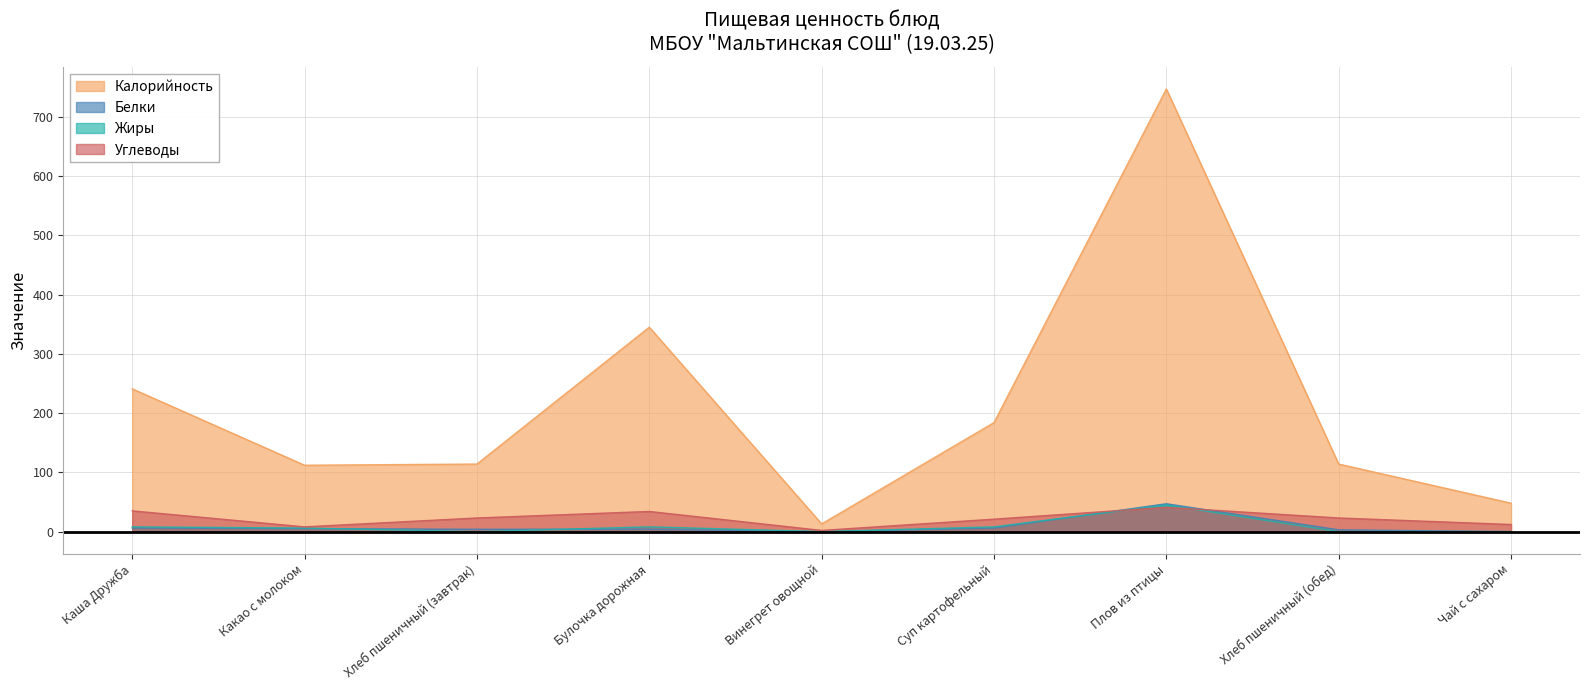

How many categories are shown in the chart?

9